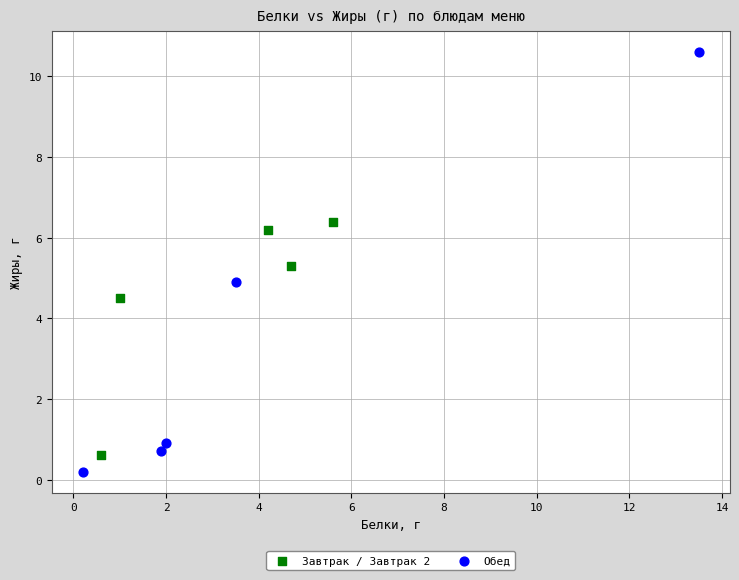

Which series has the largest Y range (max minus min)?

Обед